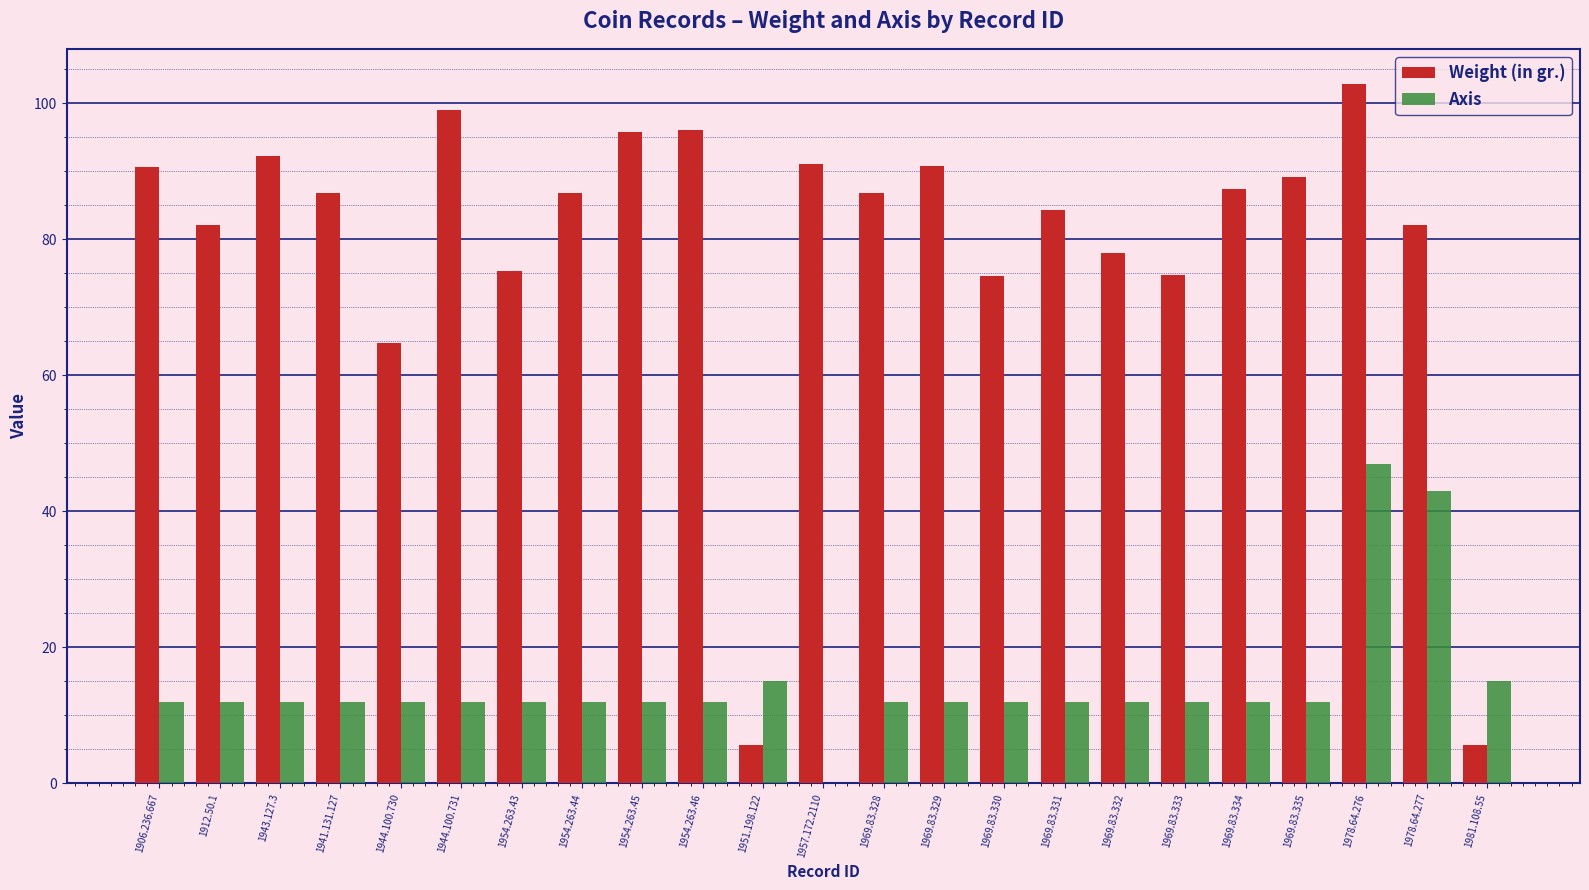

Is it true that Axis equals 2.4 at 1954.263.46?

False